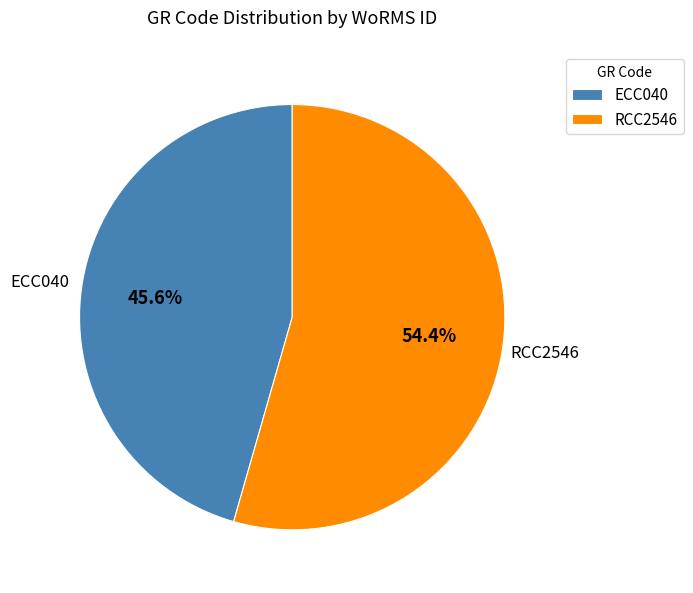

Rank the categories by value from lowest to highest.

ECC040, RCC2546